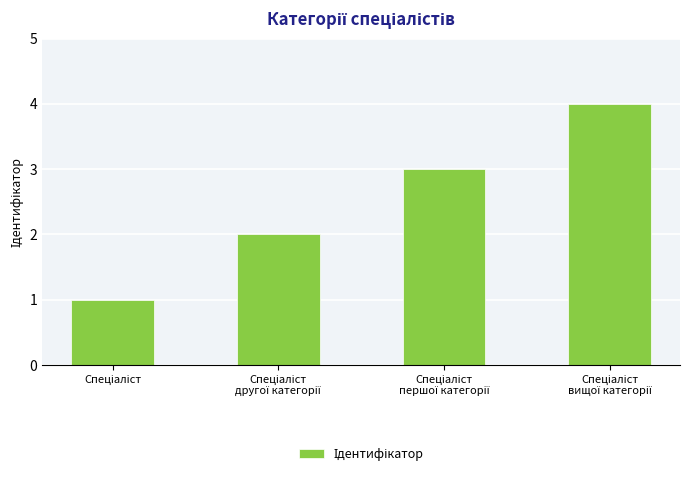

What is the smallest value displayed?

1